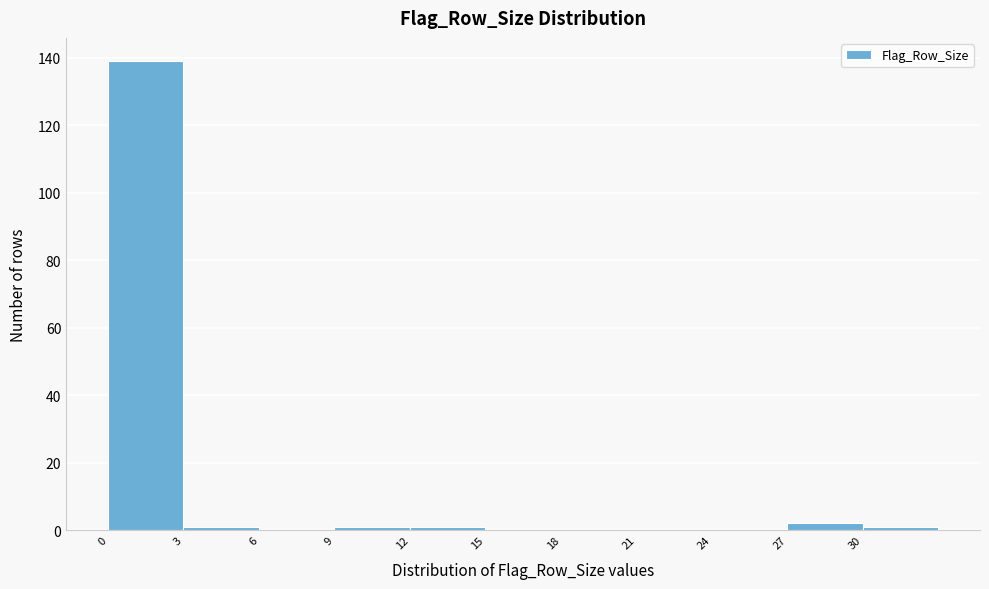

Which range on the x-axis has the tallest bar?

0 to 3